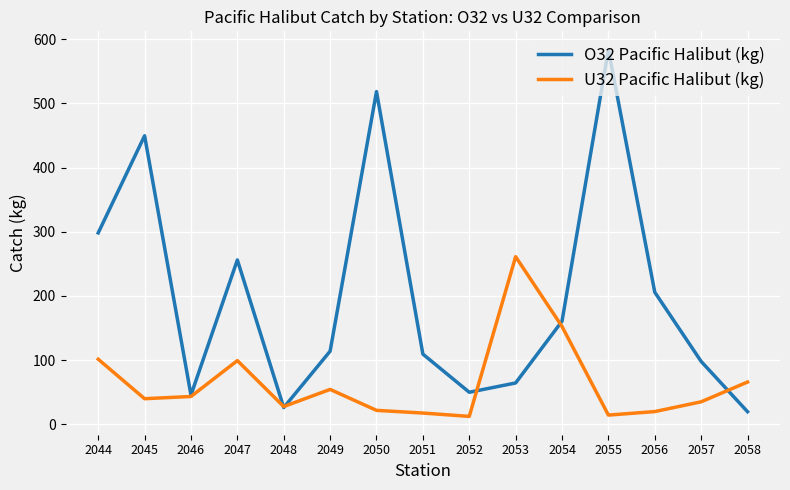

Which series has the largest range (max minus min)?

O32 Pacific Halibut (kg)